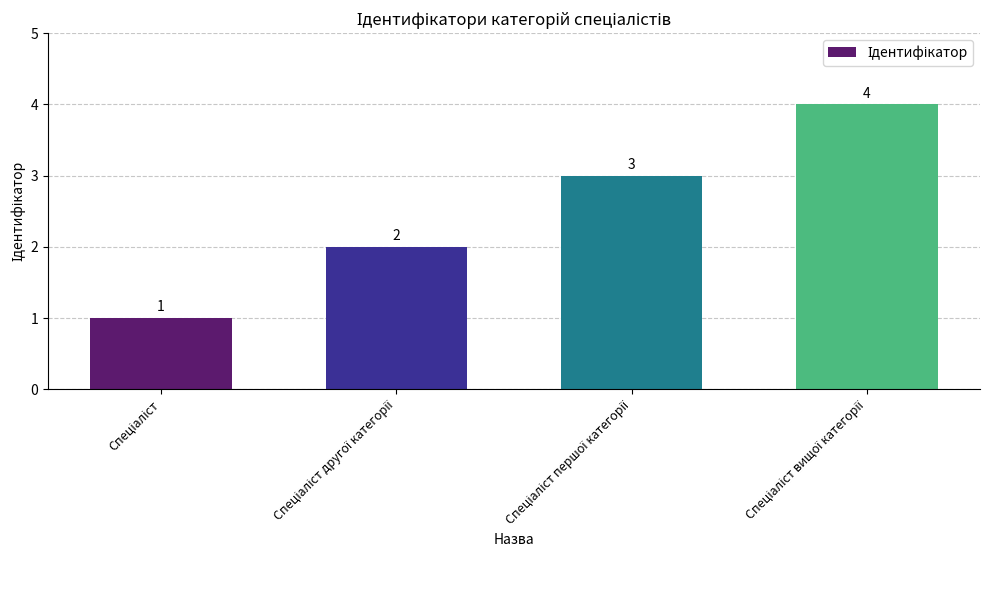

What is the maximum value shown in the chart?

4